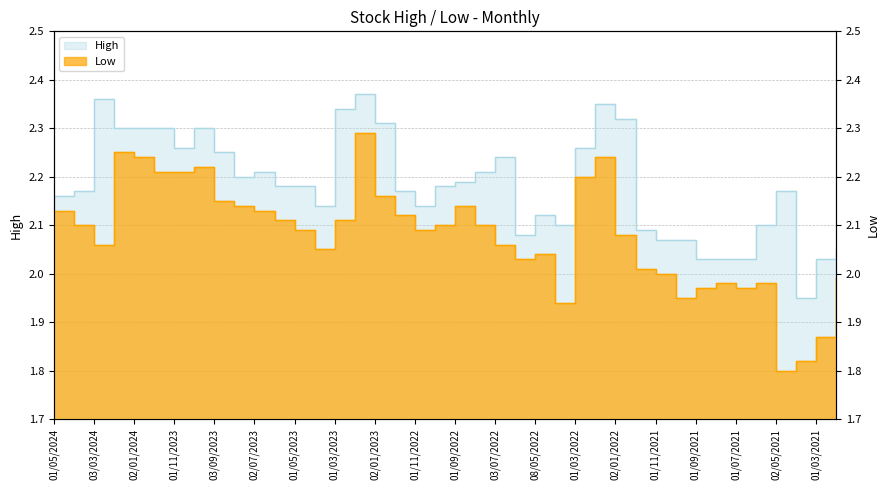

What is the sum of all High values?

87.3